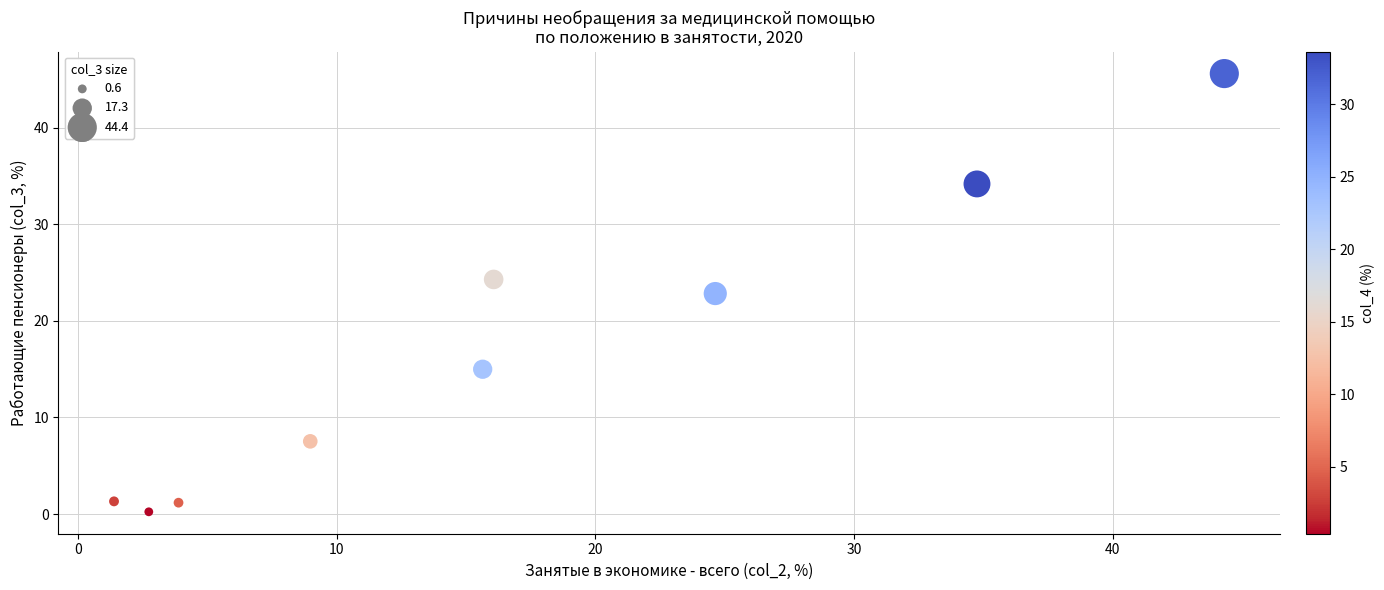

What is the range of Y values (max minus min)?

45.3